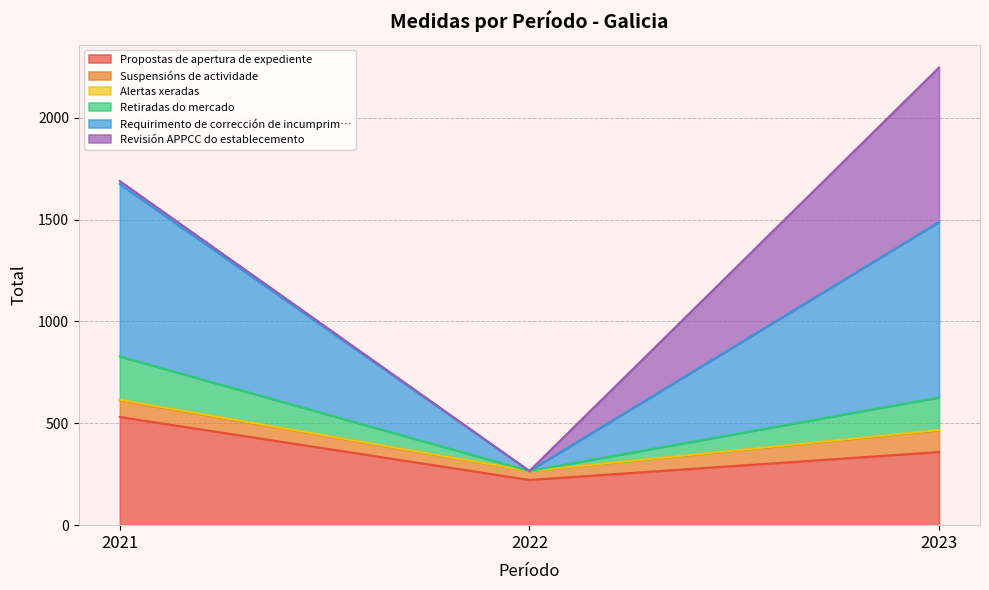

At which category is the sum across all series the highest?

2023